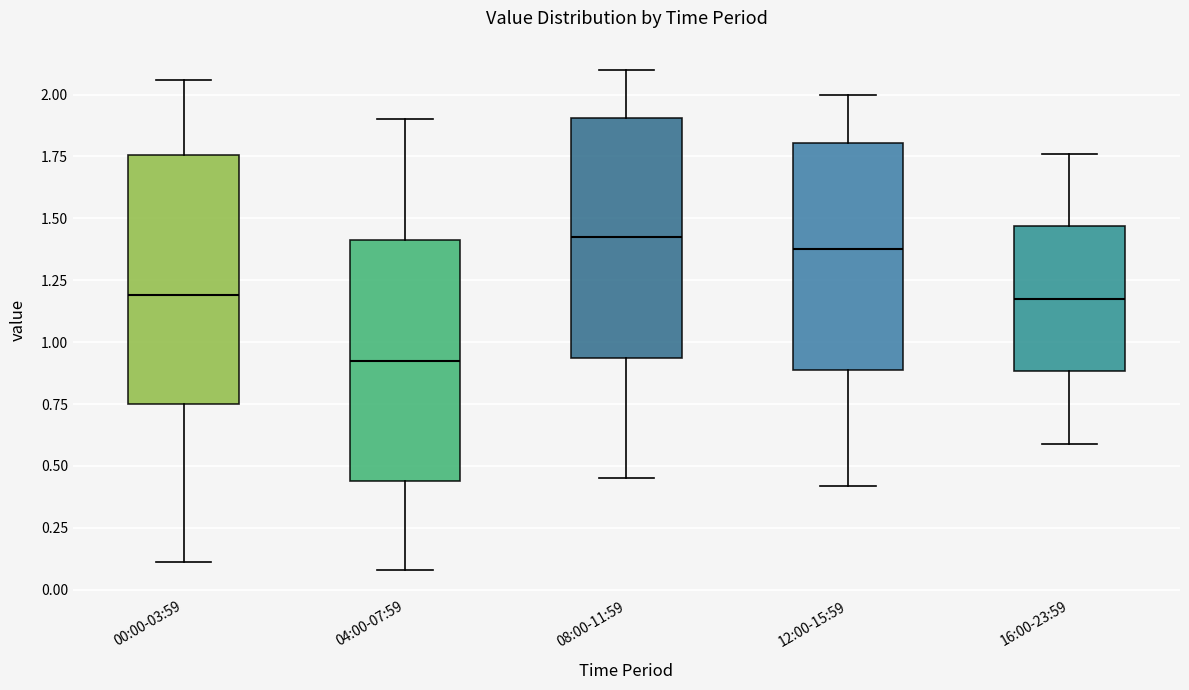

Where does the median line of the box for 16:00-23:59 sit on the y-axis? The values are not printed on the chart, so give them approximately, as read against the axis.

1.20